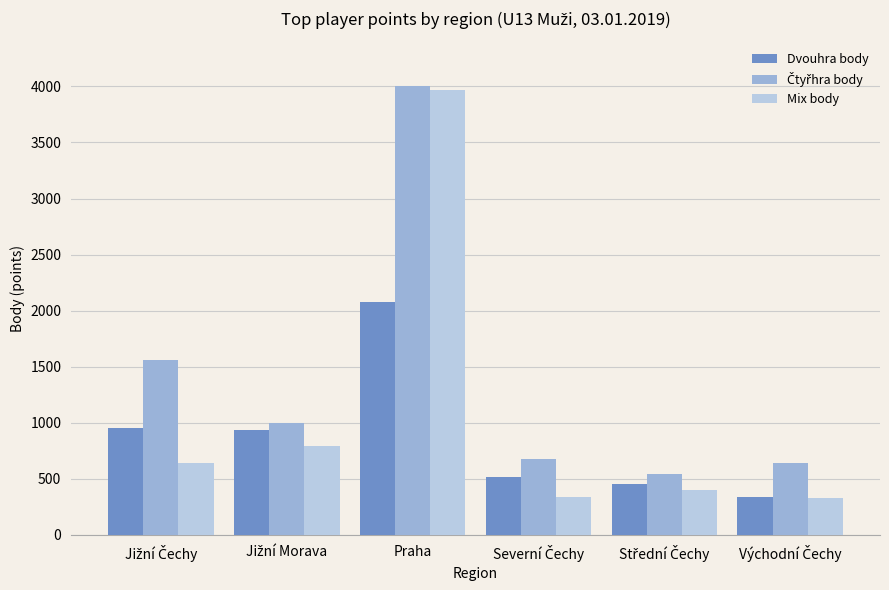

How many bars are there in total?

18